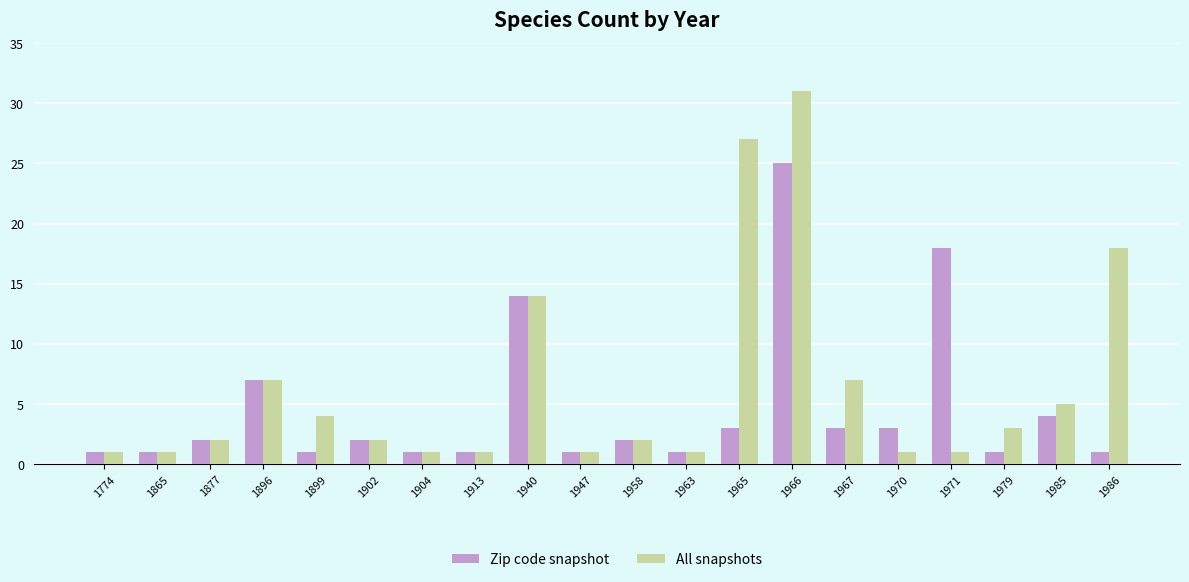

Reading right to left, list all the values displayed in this chart.

Zip code snapshot: 1	4	1	18	3	3	25	3	1	2	1	14	1	1	2	1	7	2	1	1
All snapshots: 18	5	3	1	1	7	31	27	1	2	1	14	1	1	2	4	7	2	1	1